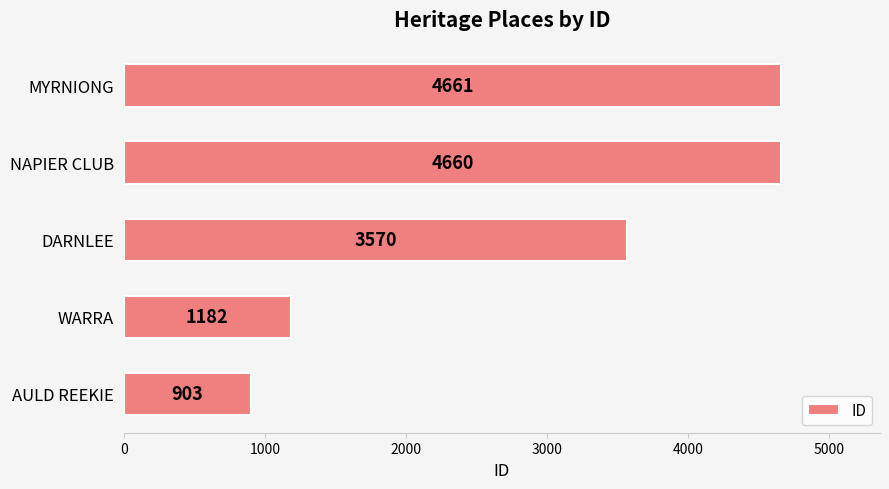

The chart shows a value of 1489 at DARNLEE. True or false?

False